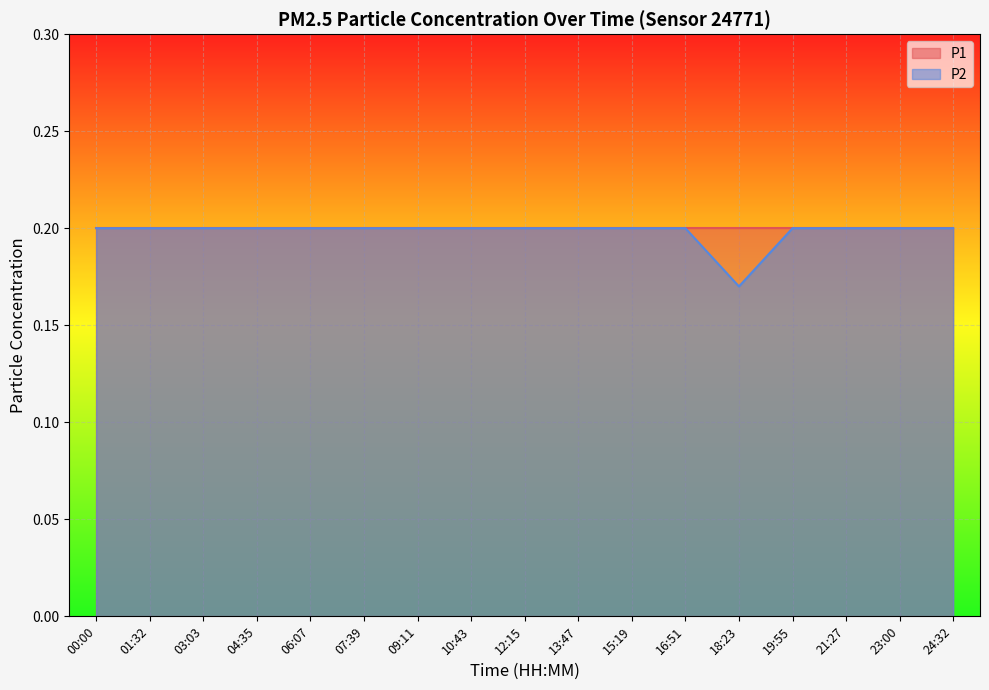

The chart shows a value of 0.2 at 18:23. True or false?

True